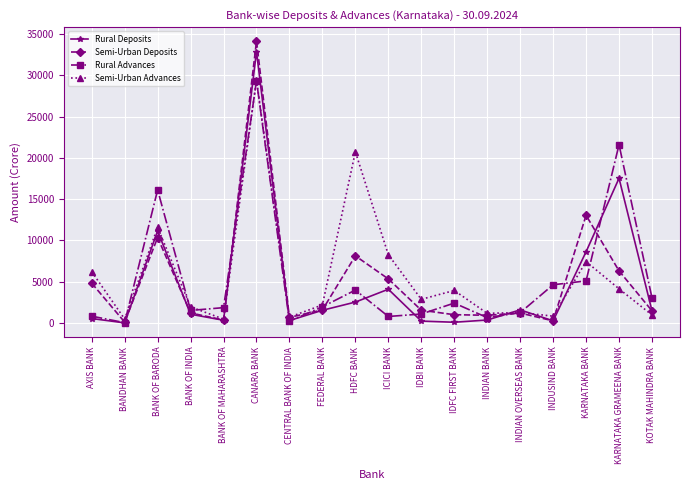

Is the value of Semi-Urban Advances at HDFC BANK greater than the value of Rural Deposits at CANARA BANK?

No